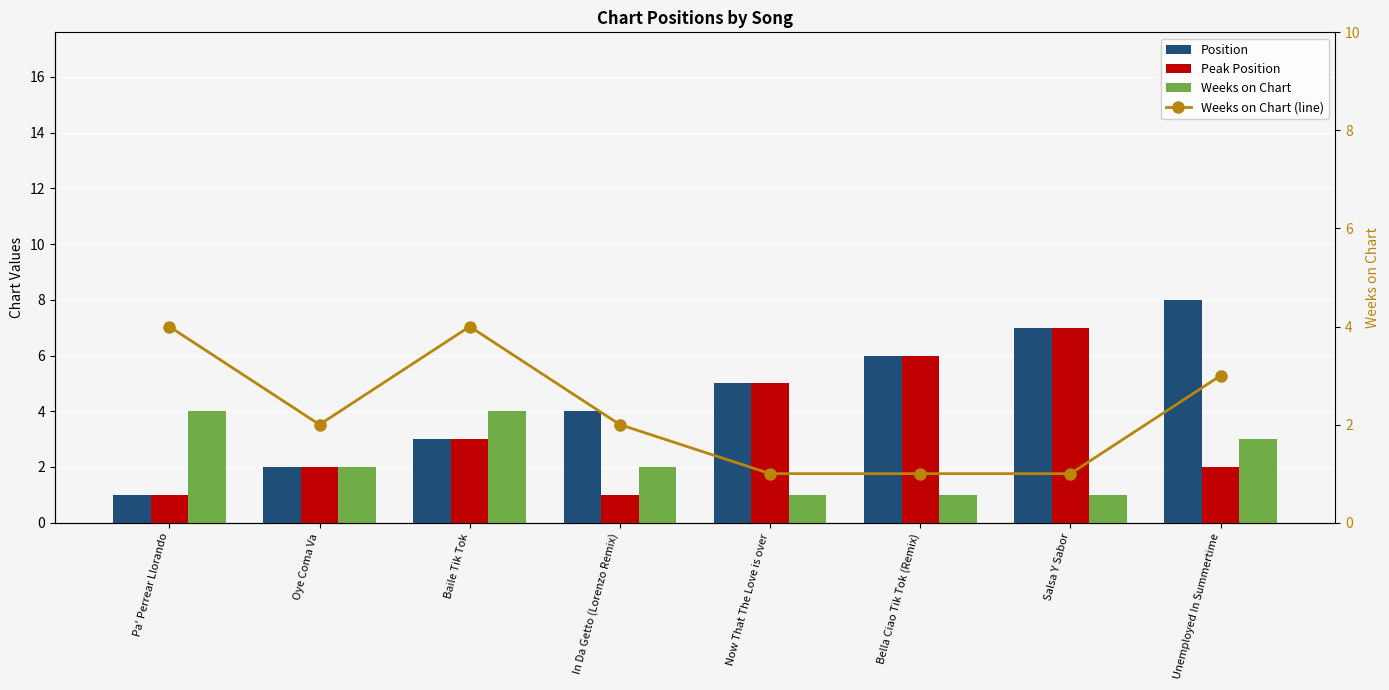

Which label corresponds to the largest value in the chart?

Unemployed In Summertime